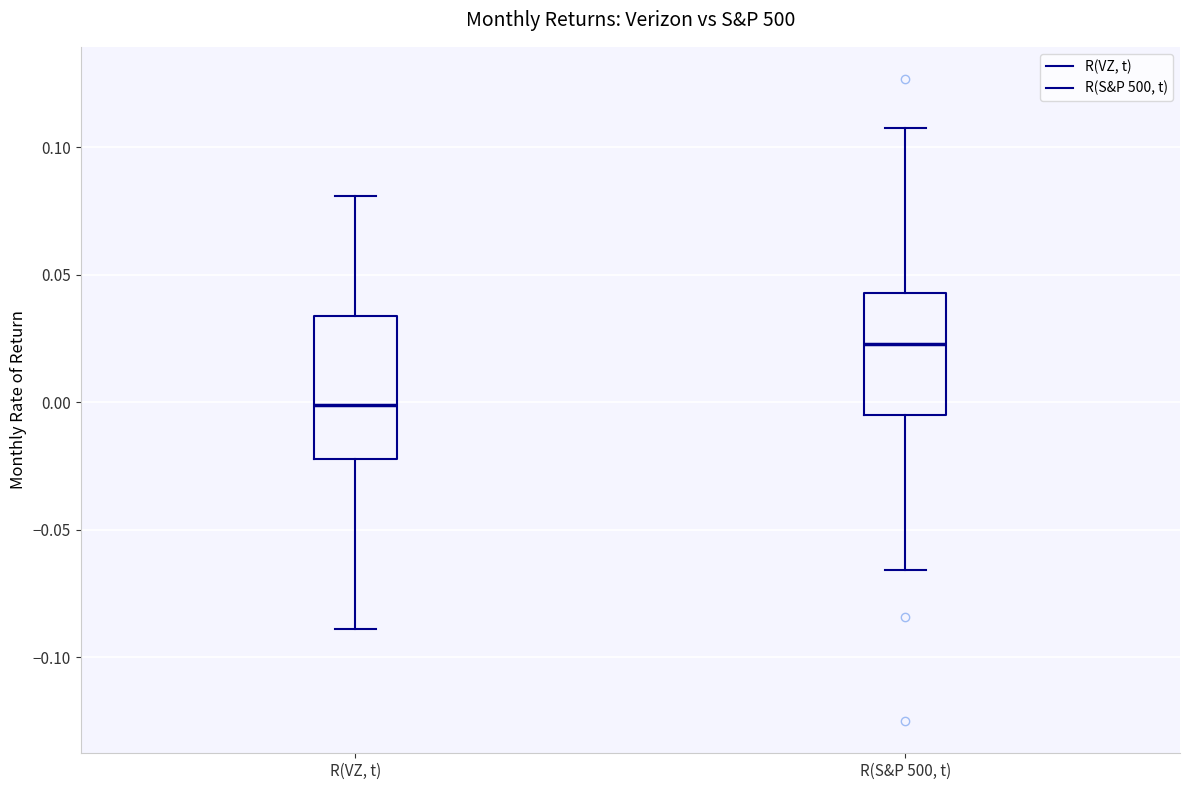

Comparing the boxes themselves (not the whiskers), which one is the tallest?

R(VZ, t)